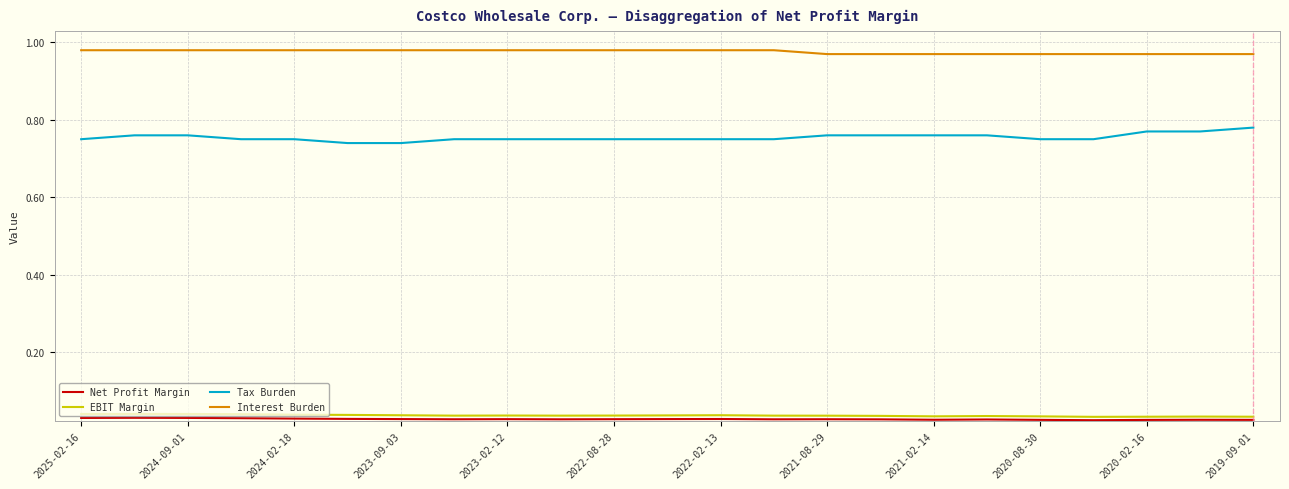

What is the sum of all Tax Burden values?

17.4